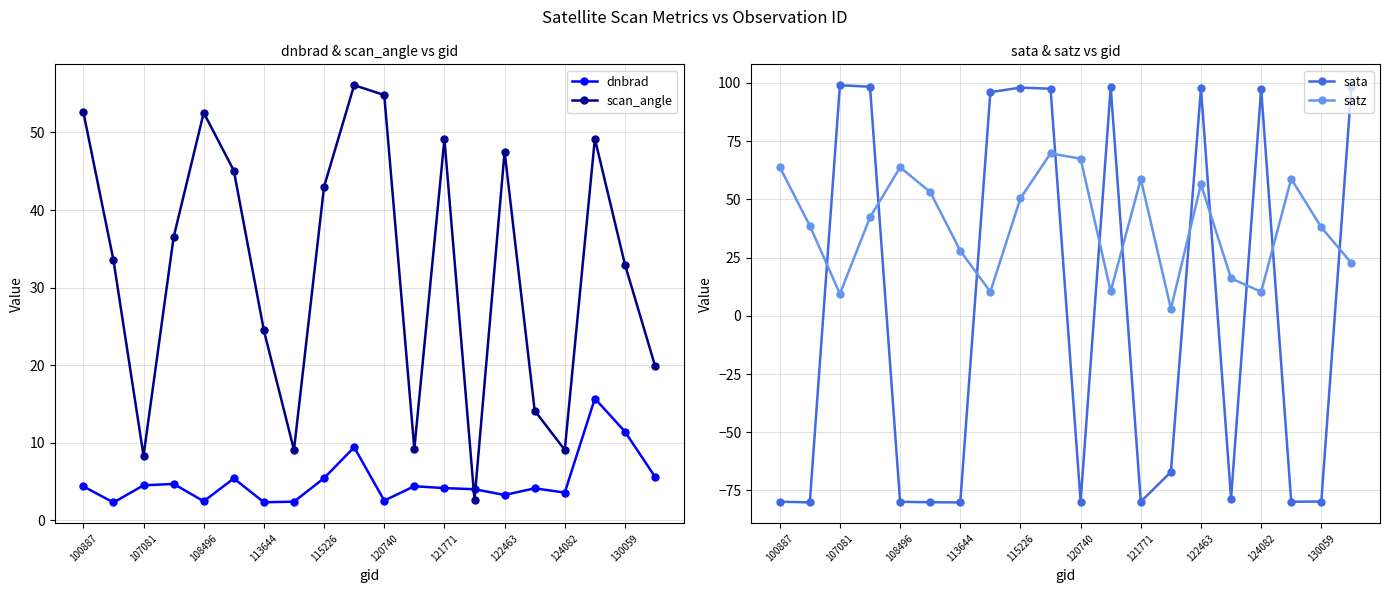

List the series in order of their peak value, lowest first.

dnbrad, scan_angle, satz, sata